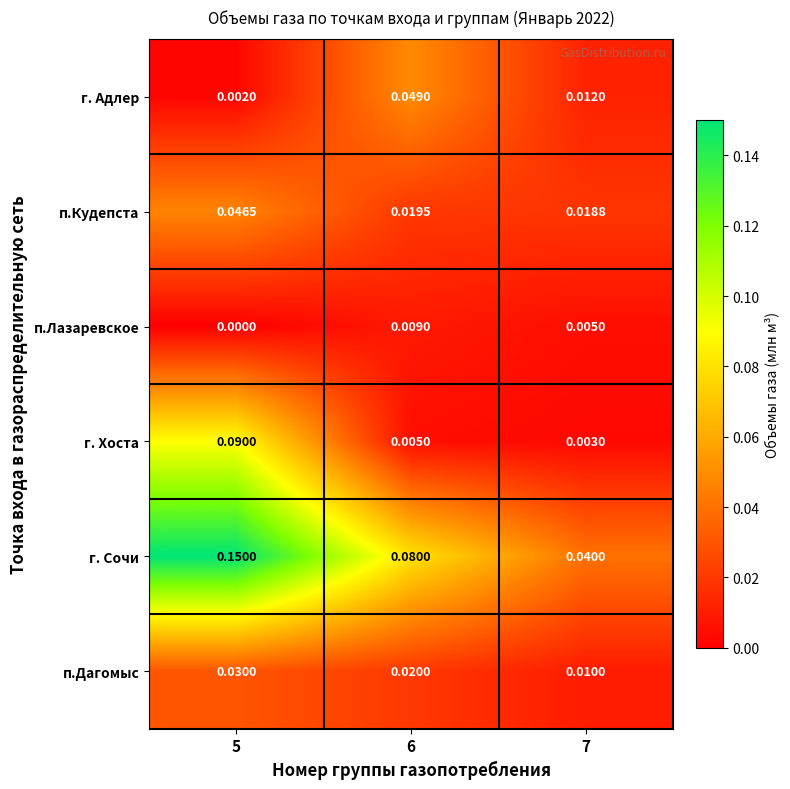

Which series has the widest spread of values?

г. Сочи